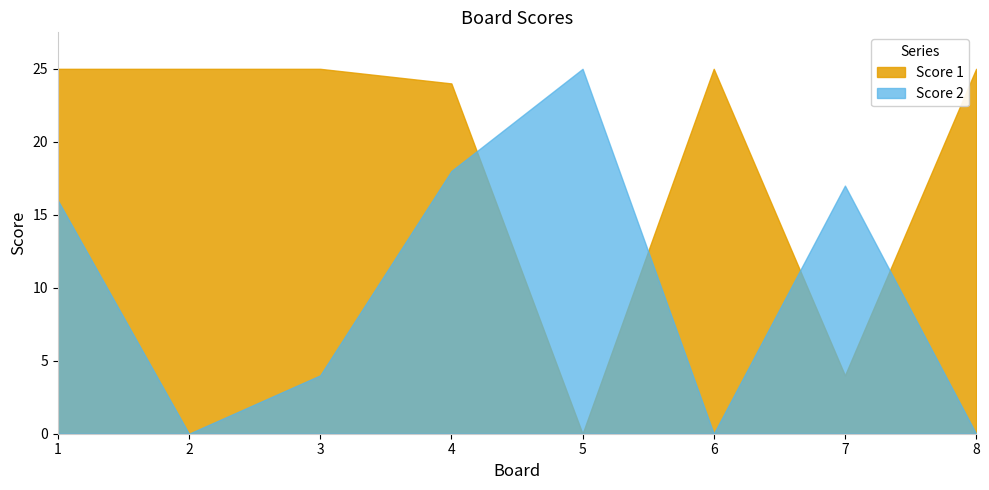

Is the value of Score 1 at 6 greater than the value of Score 2 at 5?

No